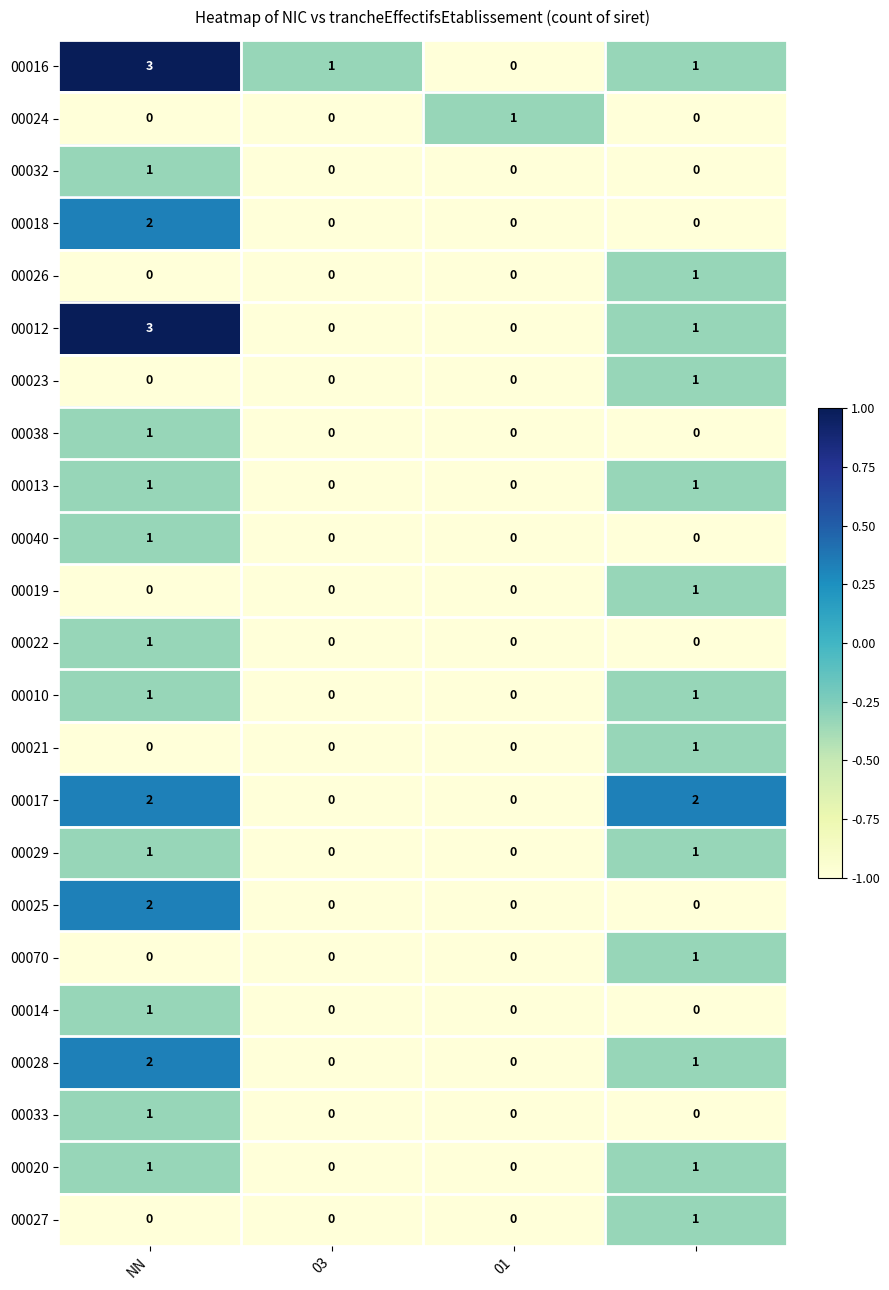

At how many categories does at least one series exceed 0?

4